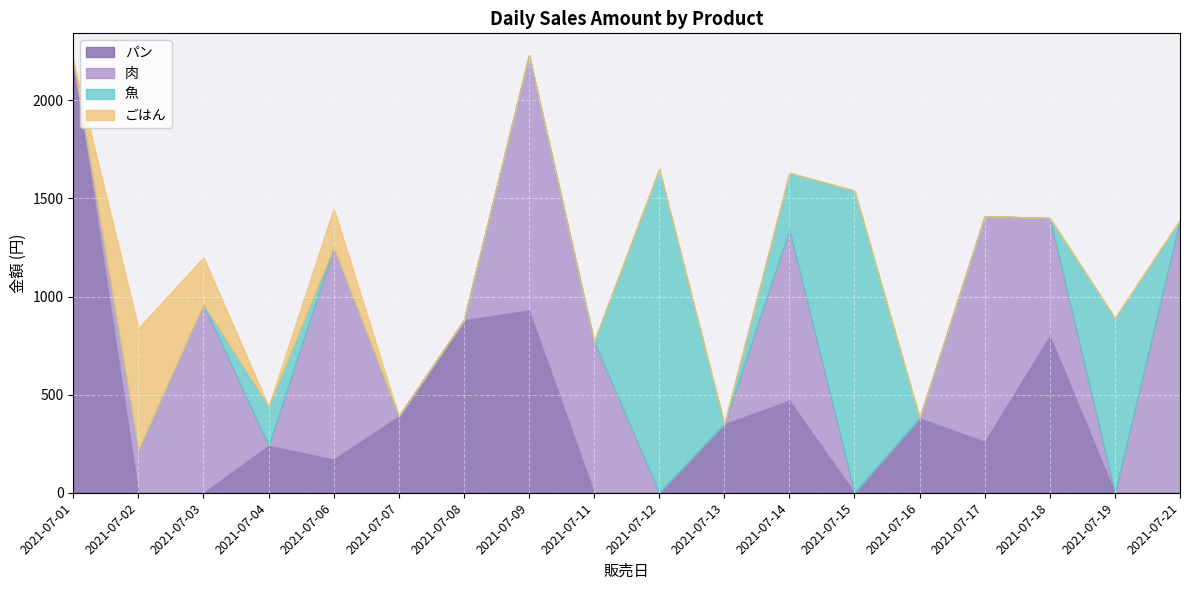

Which series has the widest spread of values?

パン